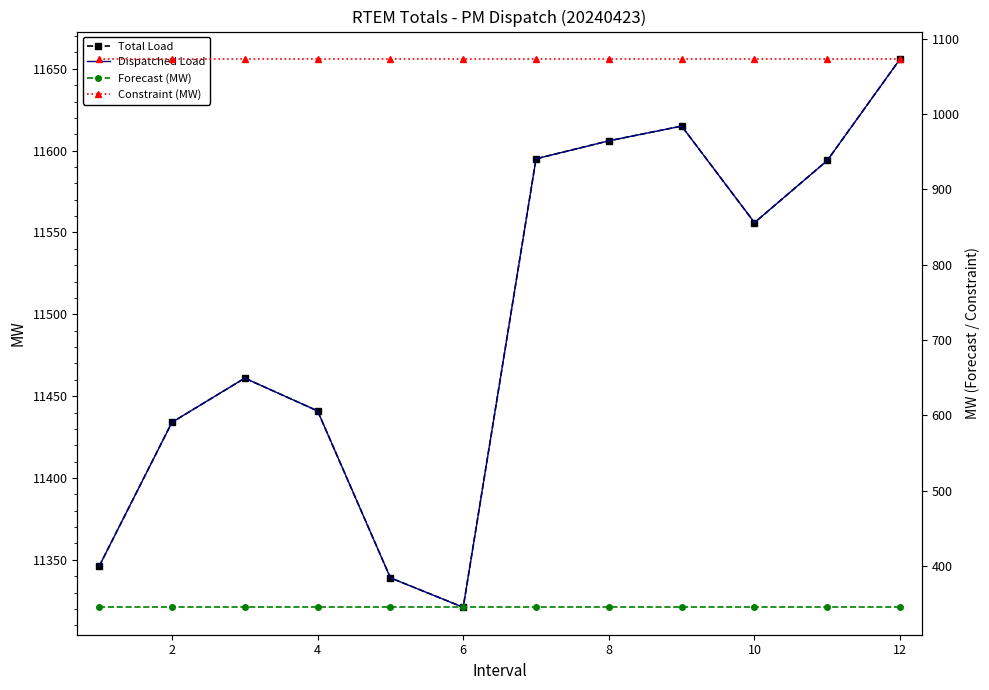

What are all the series names shown in the legend?

Total Load, Dispatched Load, Forecast (MW), Constraint (MW)